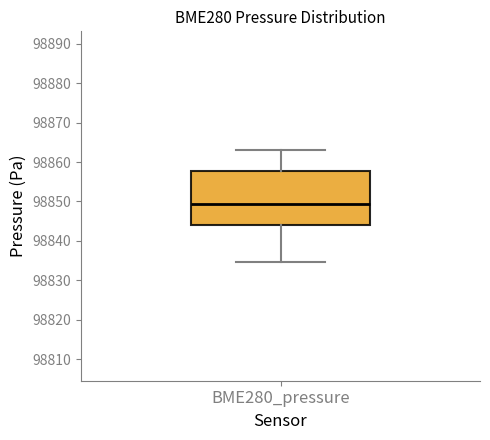

Transcribe this box plot: give where the median line is, the range the box spans, and where the two whiskers end, as read against the y-axis. The values are not printed on the chart, so give them approximately, as read against the axis.

median 98849, box 98844 to 98858, whiskers 98835 to 98863